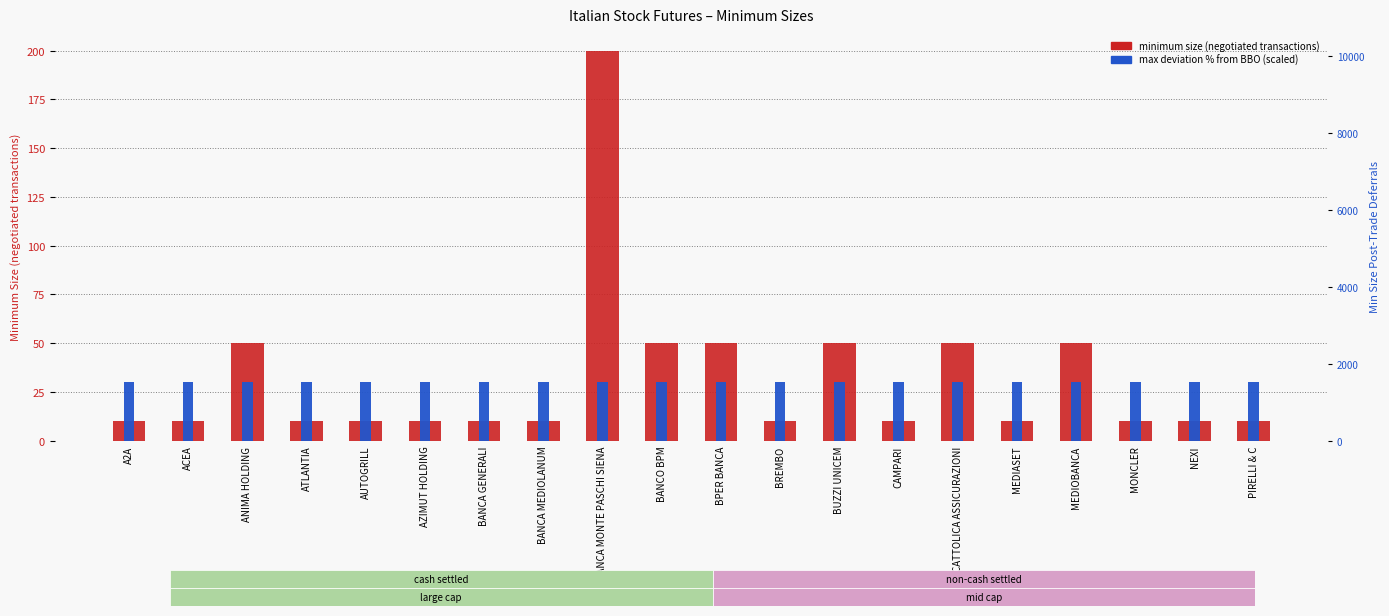

How many data points does each series have?

20